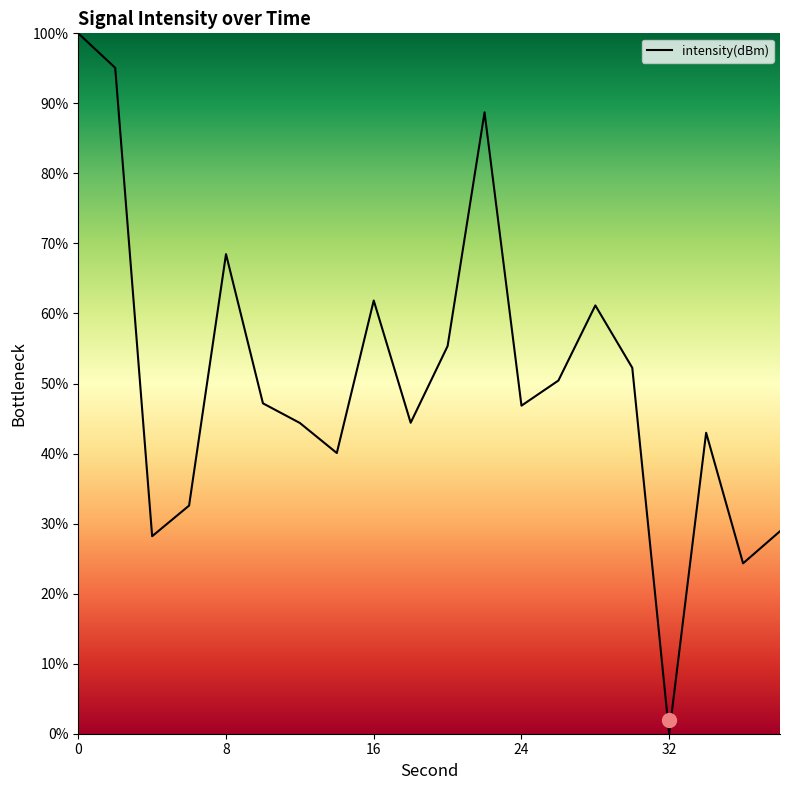

How many distinct data groups are displayed?

1